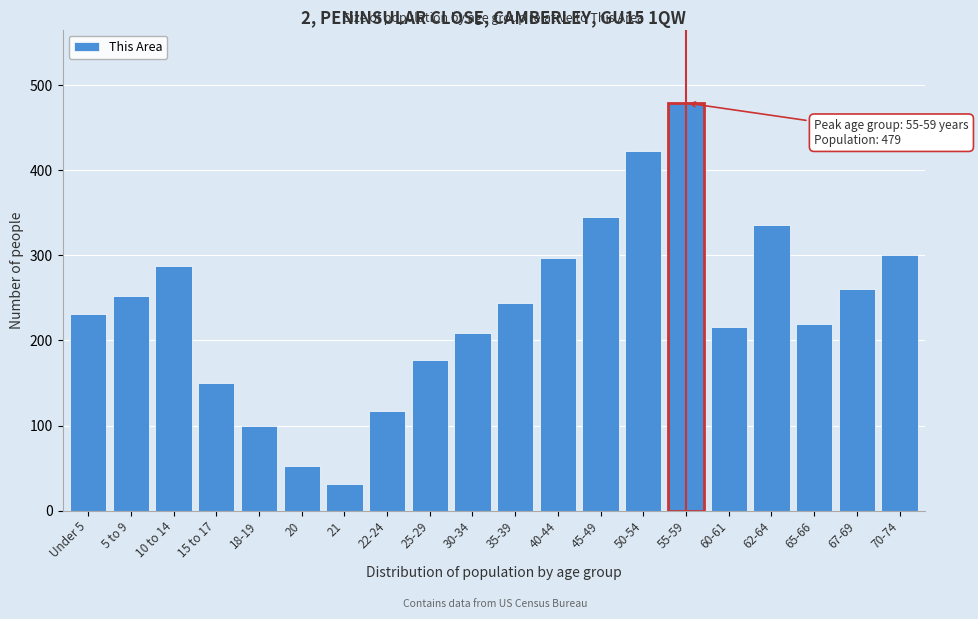

Reading left to right, extract all data points from this chart.

231	252	287	150	99	53	31	117	177	209	244	297	345	423	479	216	336	219	260	300